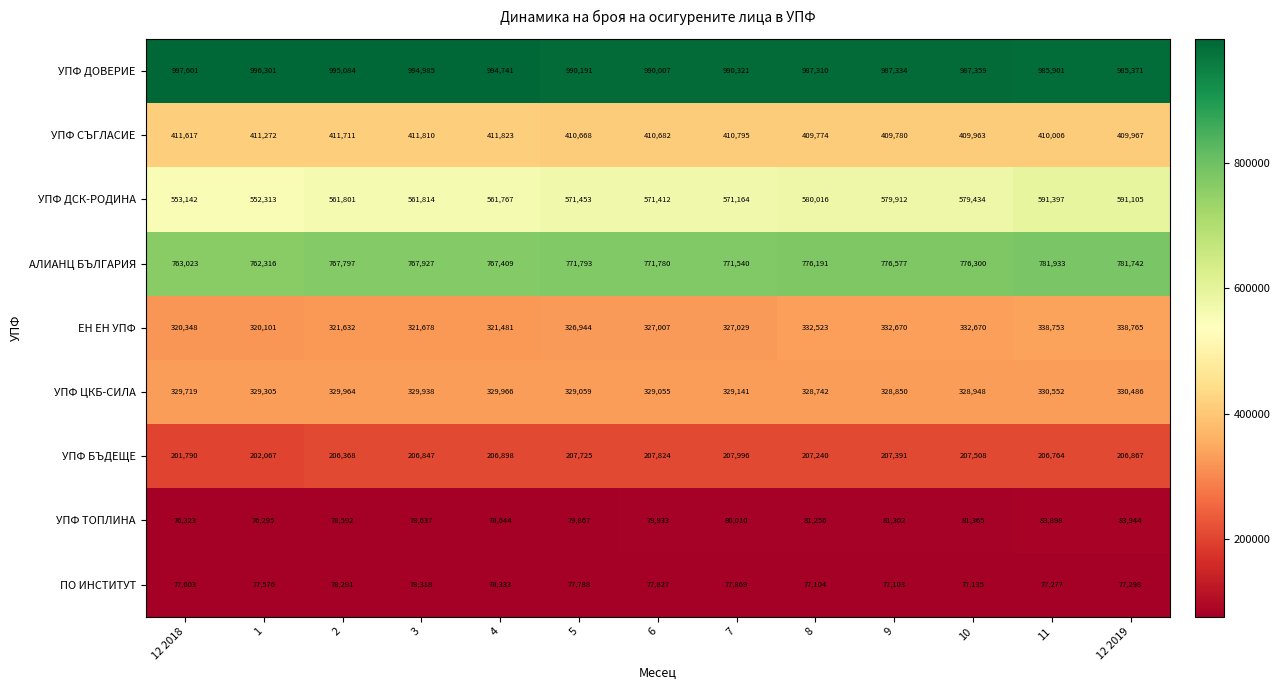

Which series has the largest range (max minus min)?

УПФ ДСК-РОДИНА